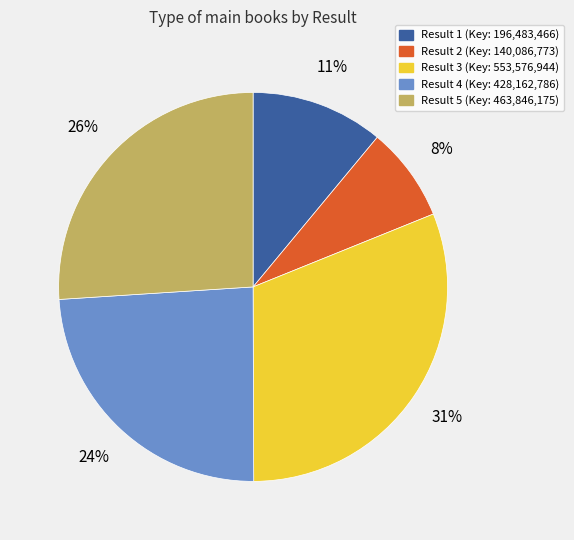

How many slices are in this pie chart?

5